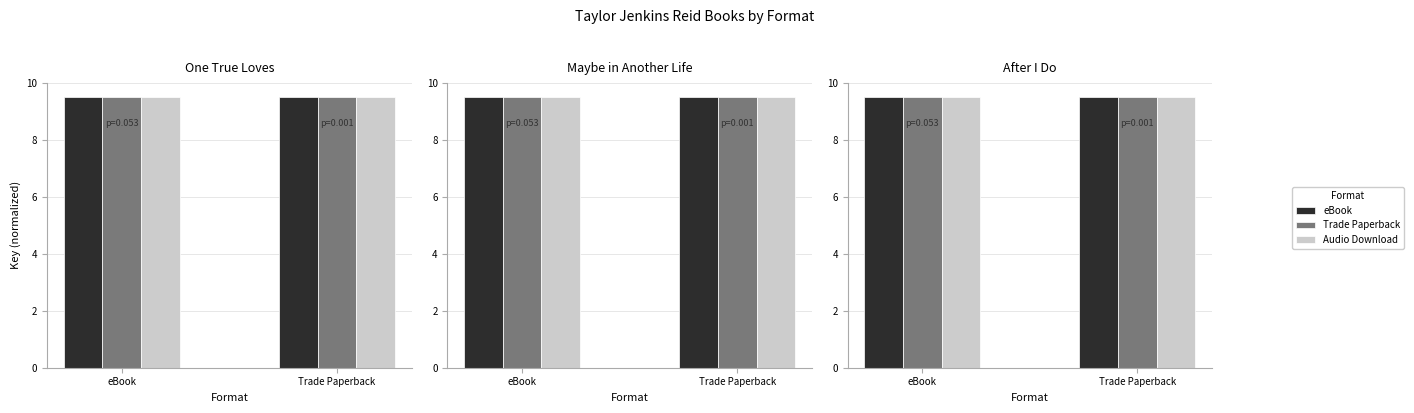

What is the sum of all Trade Paperback values?

19.0